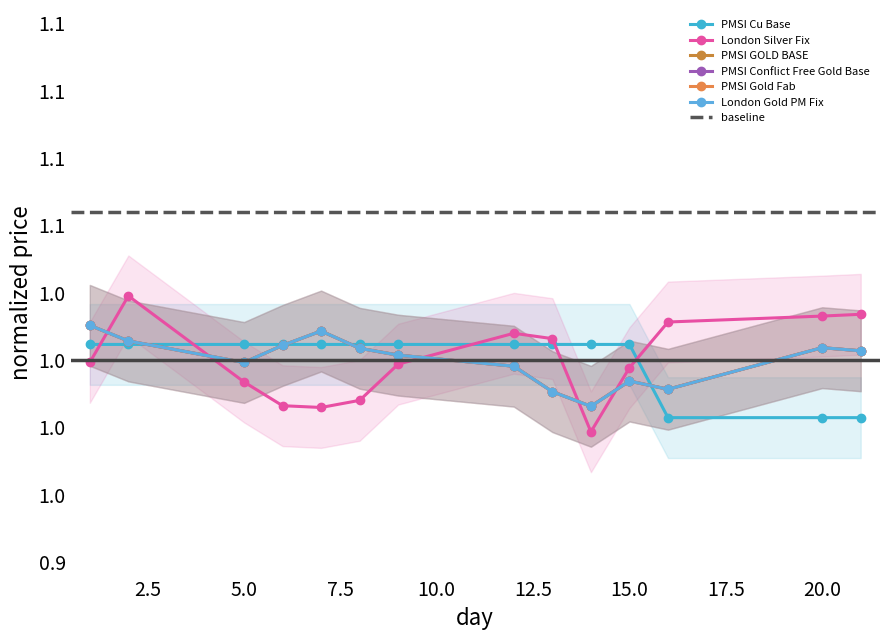

What is the maximum value for London Gold PM Fix?

1.0